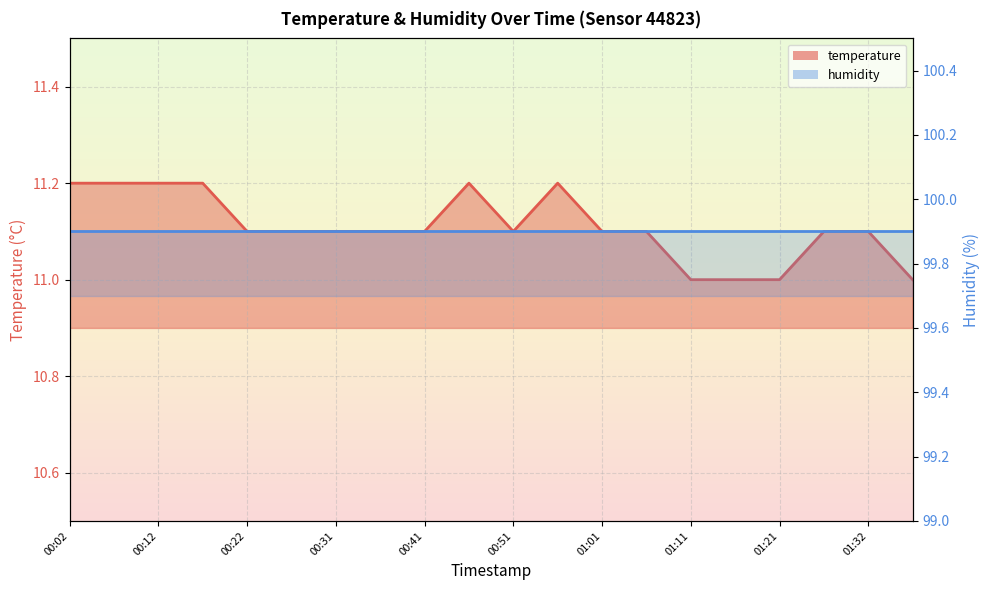

What is the smallest value displayed?

11.0